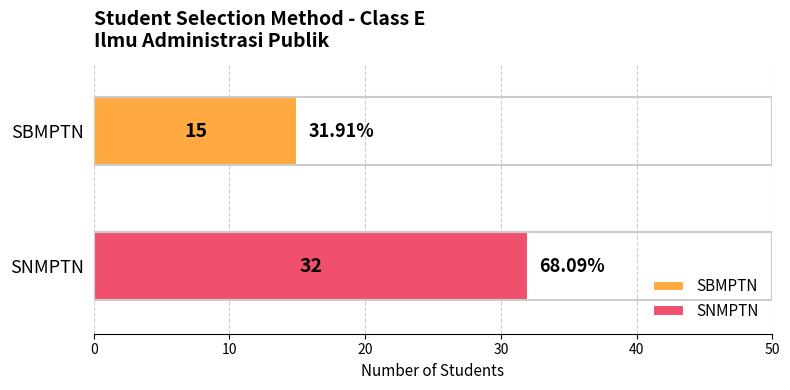

Which series has the largest range (max minus min)?

SBMPTN